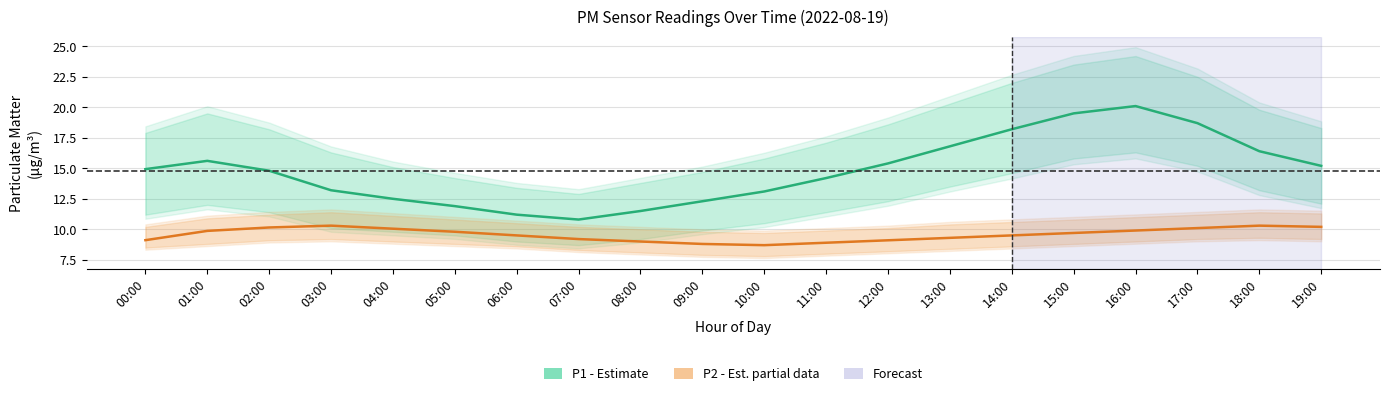

What is the difference between the second highest and second lowest values in the P1 (PM10) series?

8.3